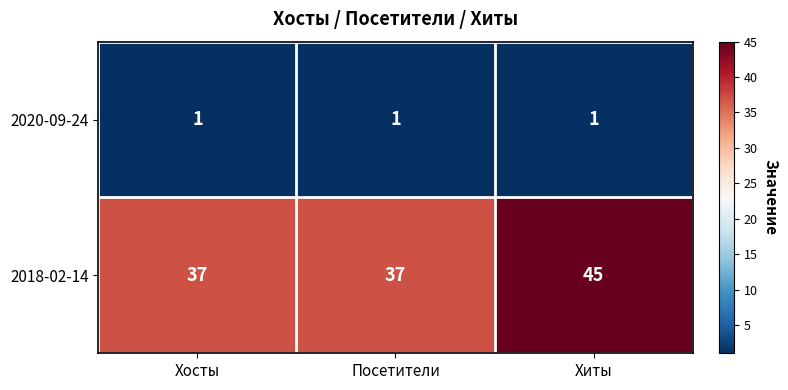

At Хосты, list the series in order from largest to smallest.

2018-02-14, 2020-09-24